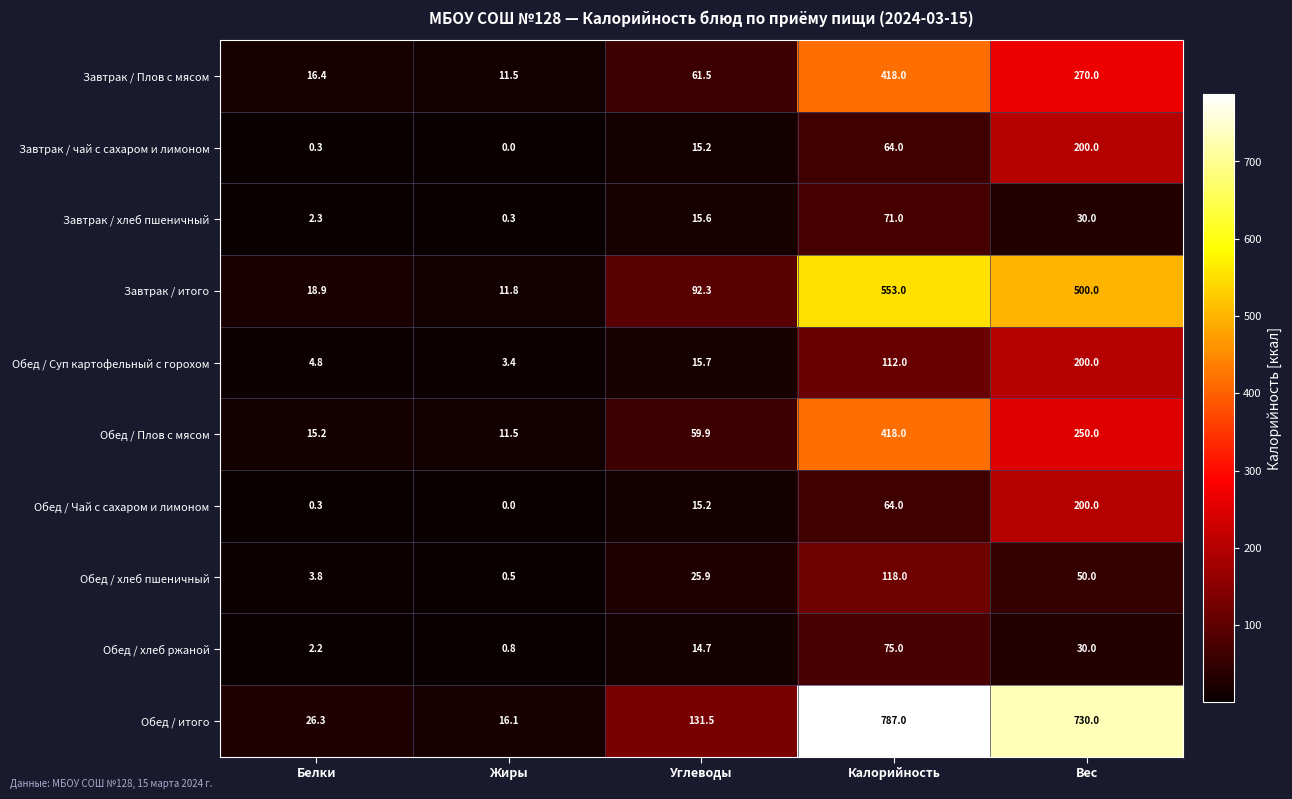

What is the total value across all series at Вес?

2460.0